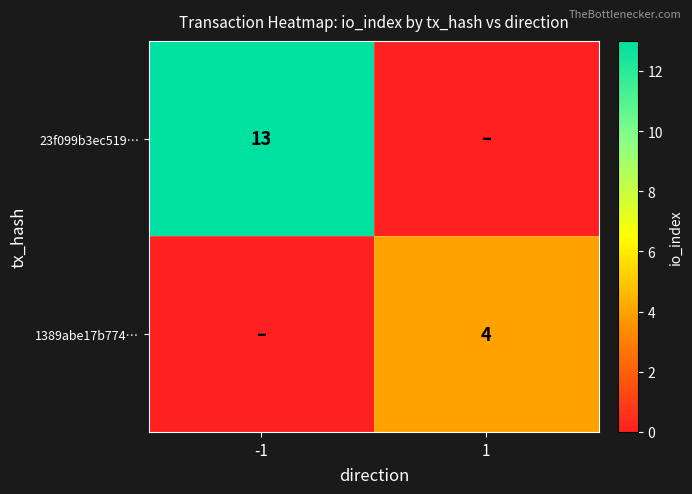

Is it true that 23f099b3ec519… equals 17 at -1?

False